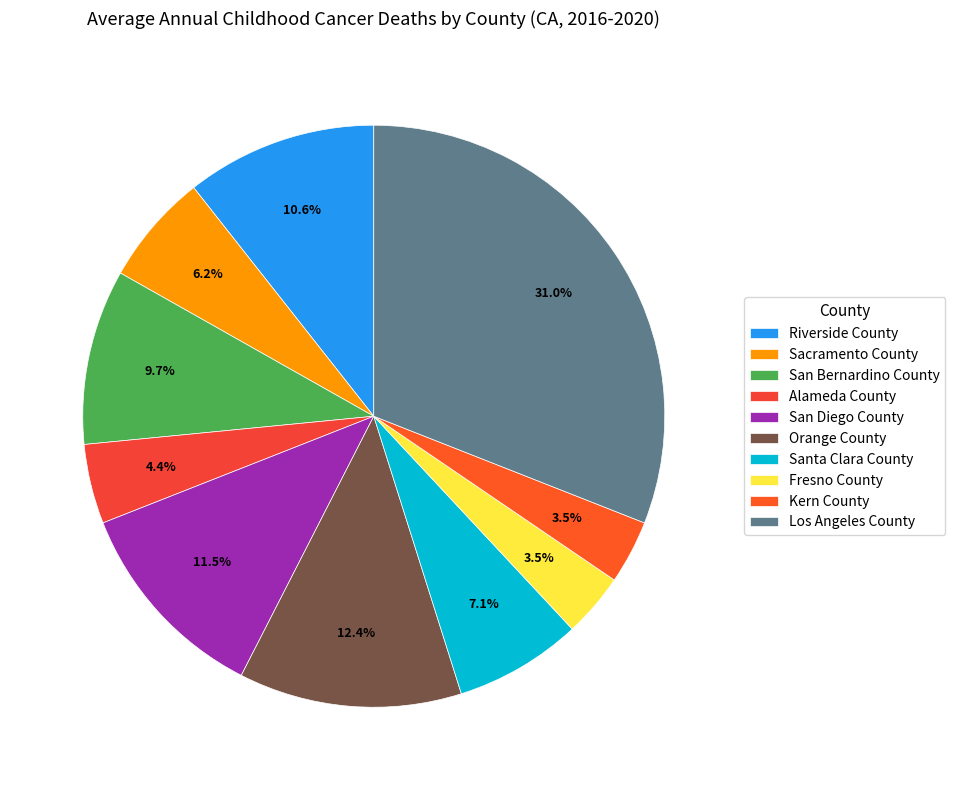

To the nearest percent, what portion does Kern County represent?

4%